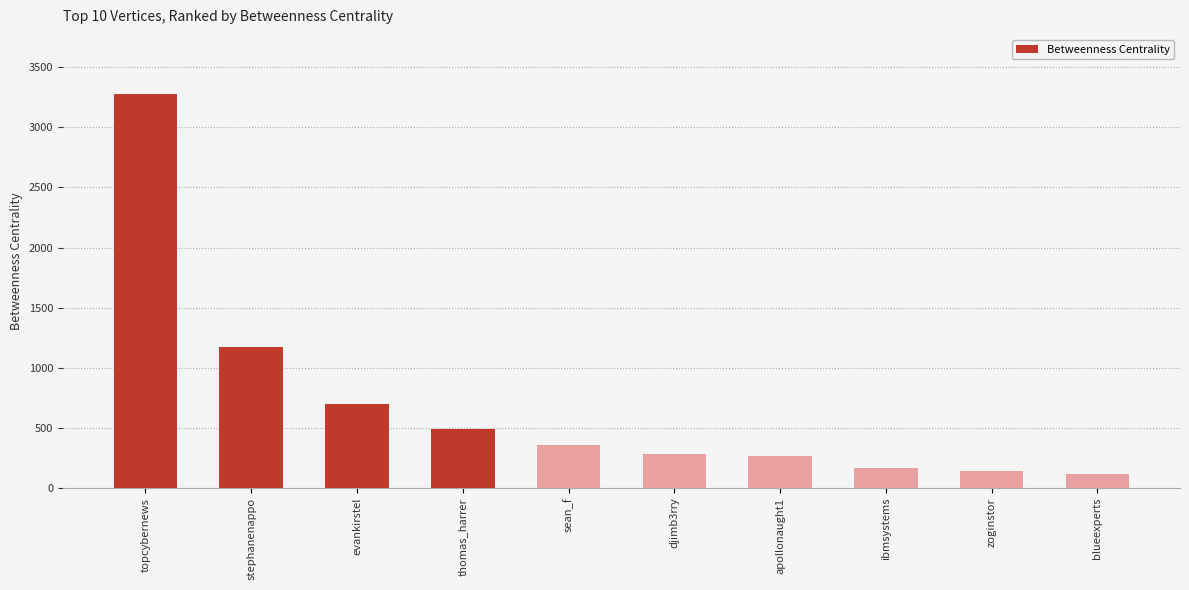

True or false: the data shows 1603.1 at stephanenappo.

False